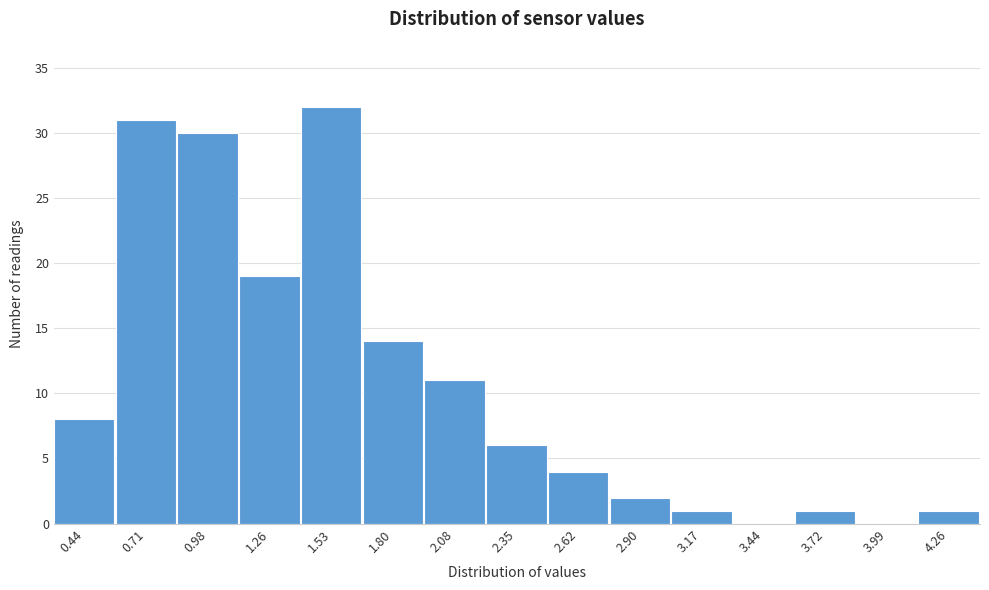

Reading left to right, transcribe this chart: for each bar, give the range it covers on the x-axis and its height. Neither the bar edges nor the heights are printed on the chart, so give them approximately, as read against the axes.

0.30 to 0.55: 8
0.55 to 0.85: 31
0.85 to 1.10: 30
1.10 to 1.40: 19
1.40 to 1.65: 32
1.65 to 1.95: 14
1.95 to 2.20: 11
2.20 to 2.50: 6
2.50 to 2.75: 4
2.75 to 3.05: 2
3.05 to 3.30: 1
3.30 to 3.60: 0
3.60 to 3.85: 1
3.85 to 4.15: 0
4.15 to 4.40: 1